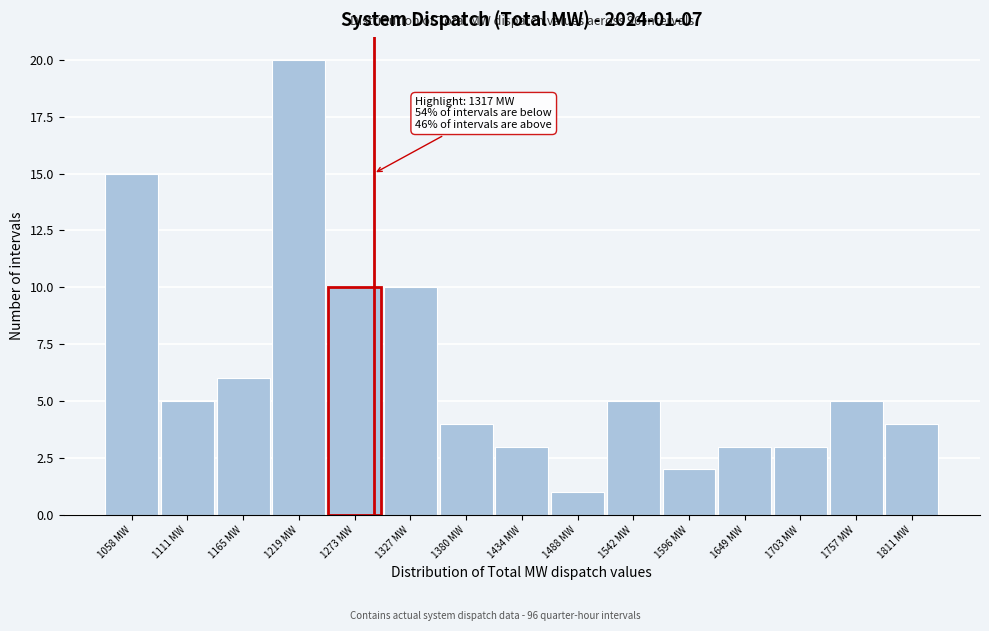

Reading left to right, what are all the values shown in this chart?

15	5	6	20	10	10	4	3	1	5	2	3	3	5	4